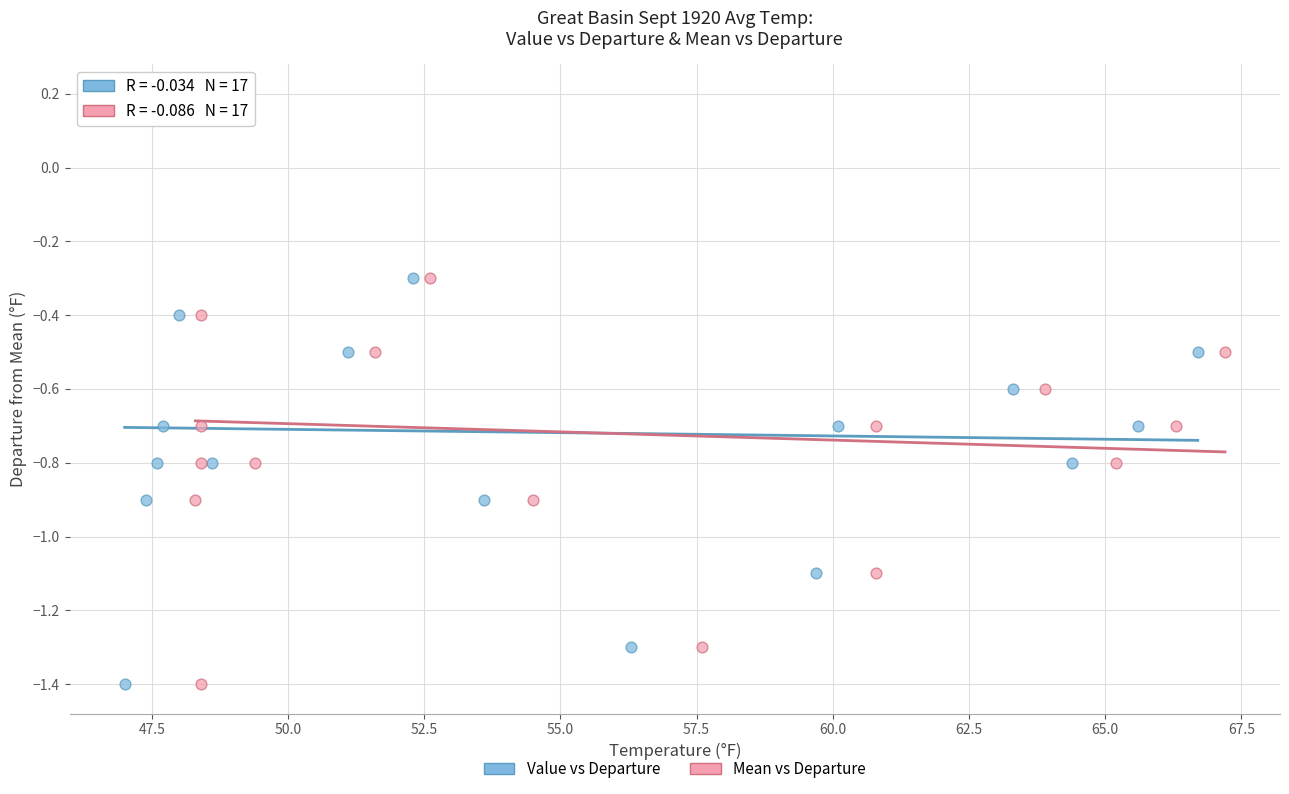

What are all the series names shown in the legend?

Value vs Departure, Mean vs Departure